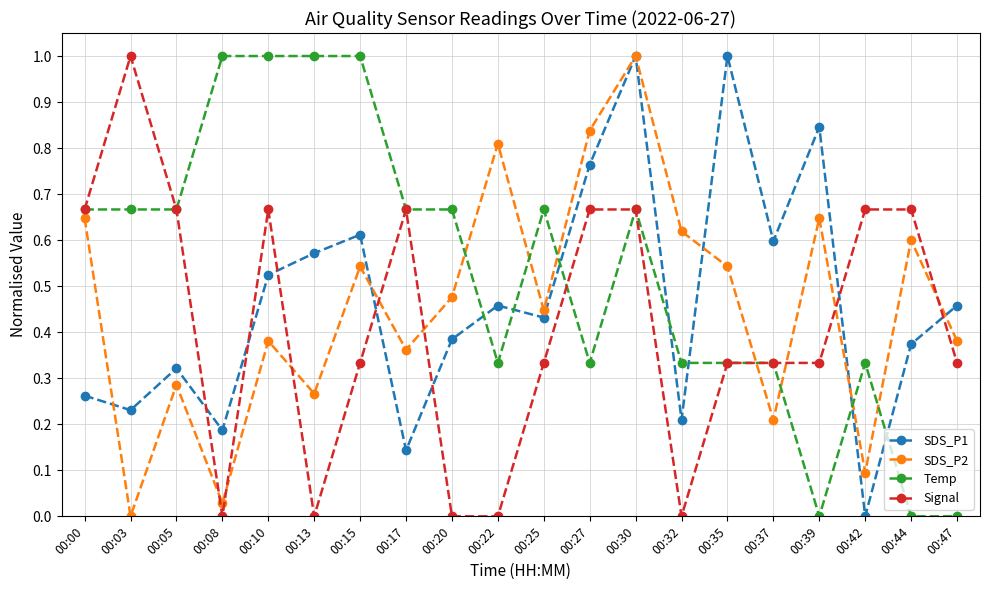

What is the sum of all Temp values?

10.7